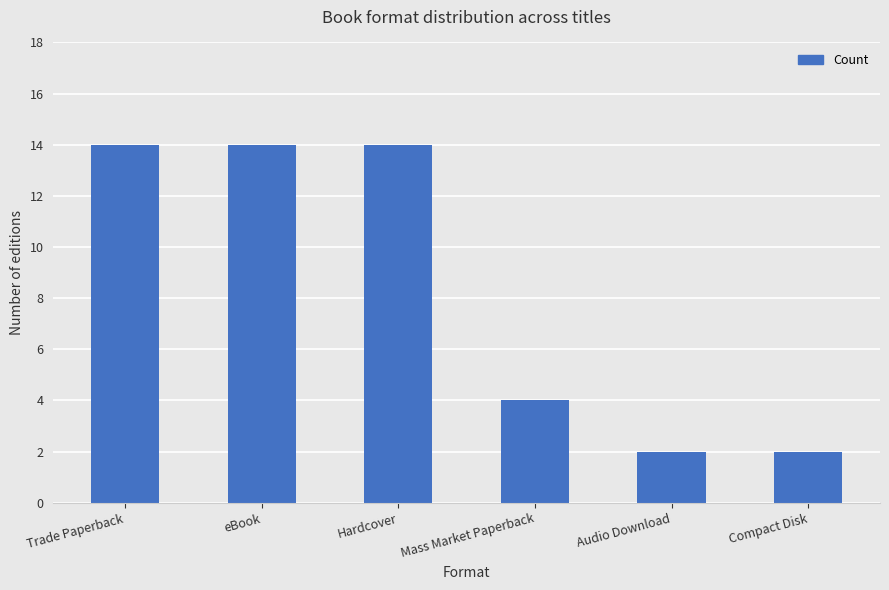

What is the change in value from Trade Paperback to Compact Disk?

-12